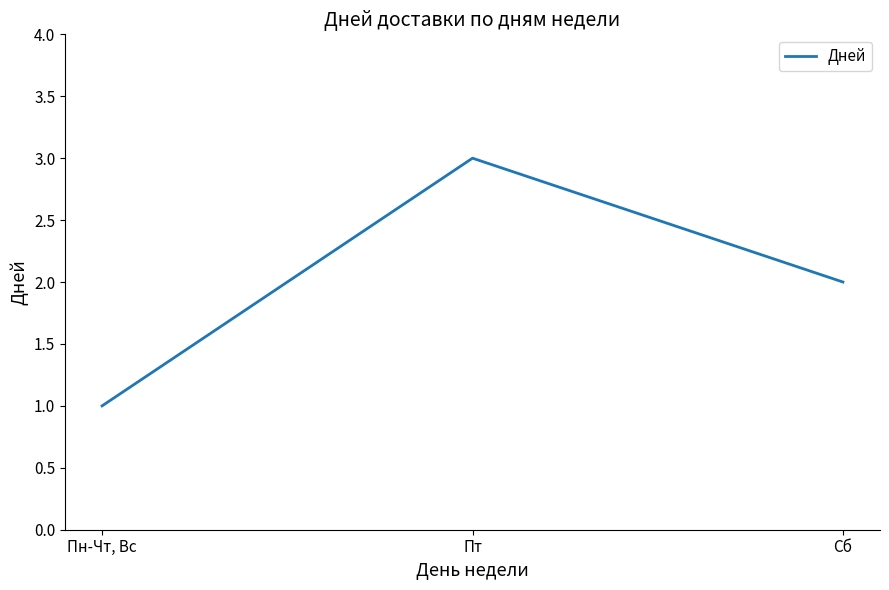

At which category does the chart reach its minimum across all series?

Пн-Чт, Вс